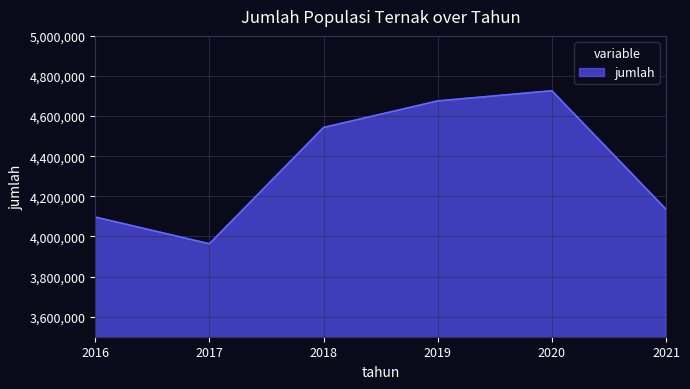

What is the difference between the maximum and minimum values?

762891